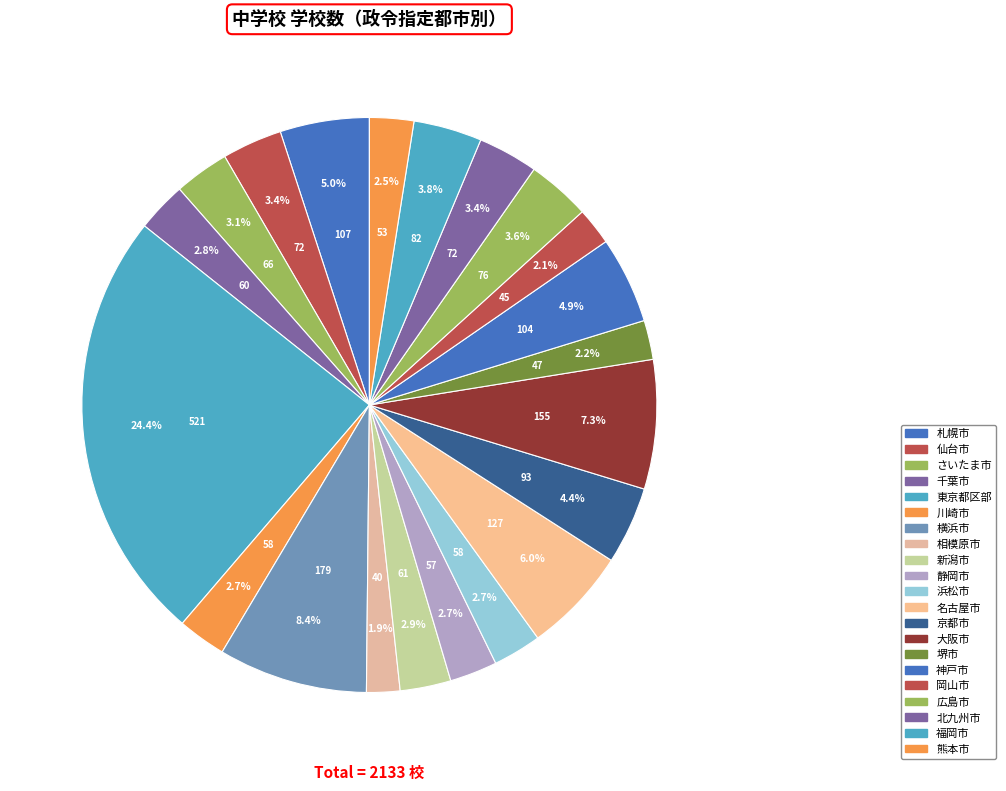

Count the number of slices in the pie.

21